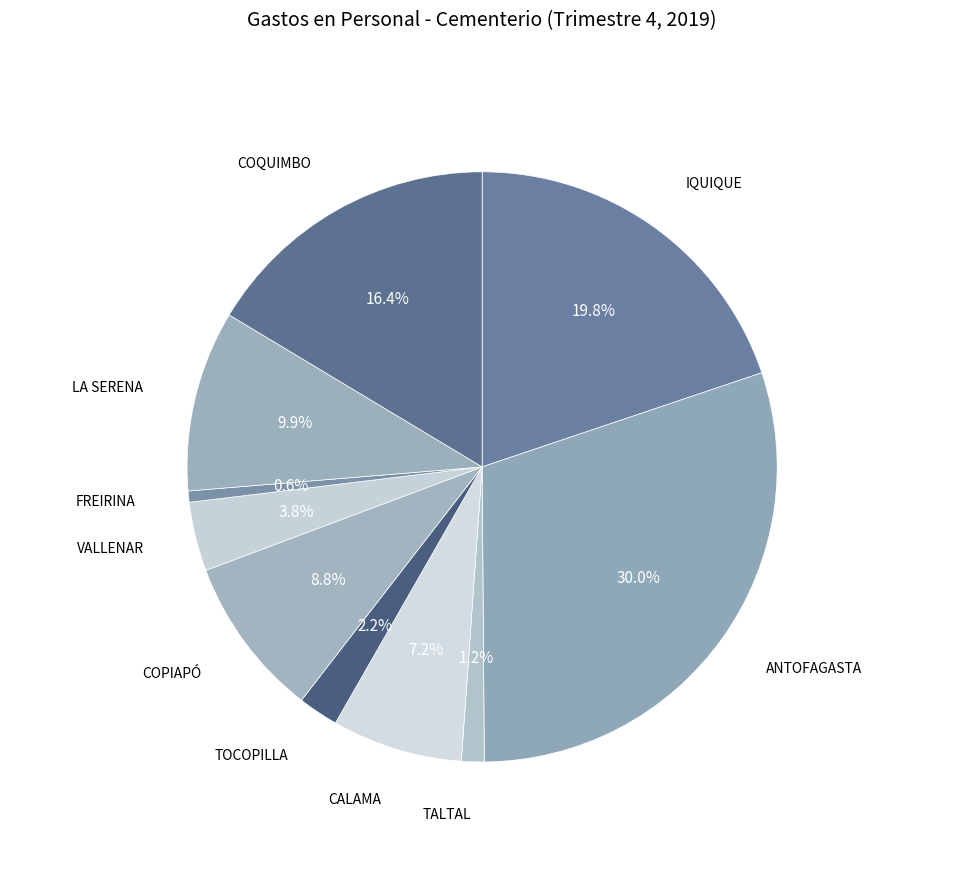

True or false: IQUIQUE accounts for 20% of the total.

True